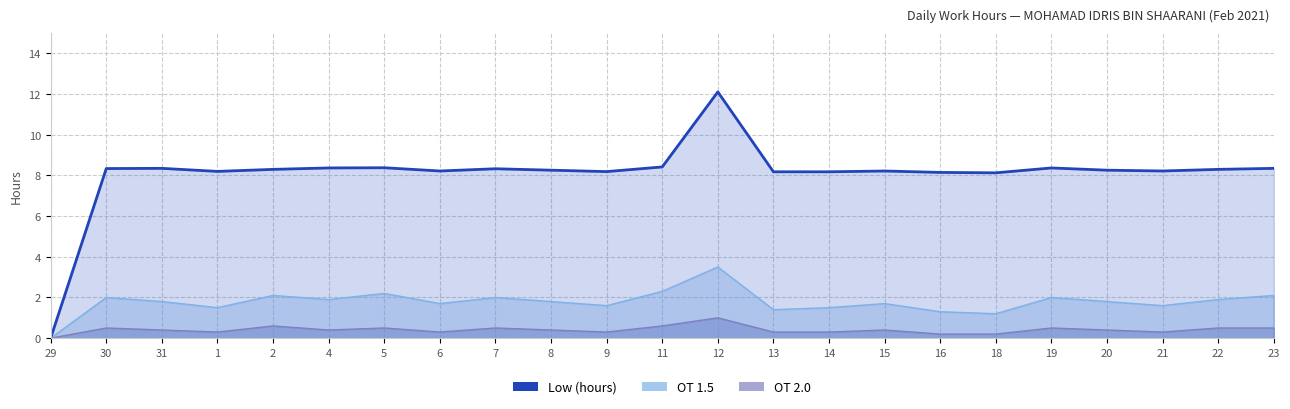

At which label does Low (hours) reach its minimum?

29